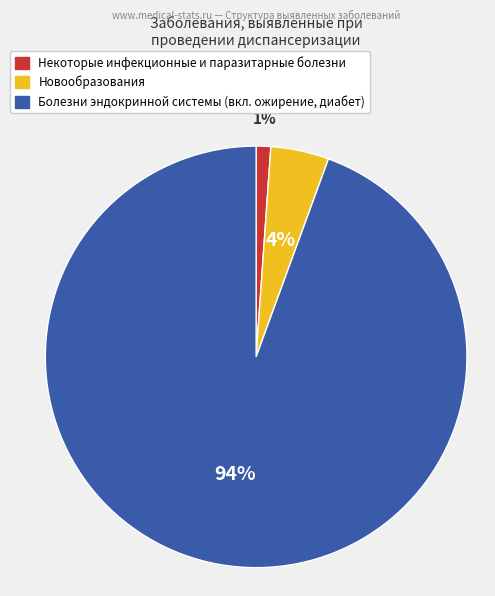

To the nearest percent, what is the average slice percentage?

33%